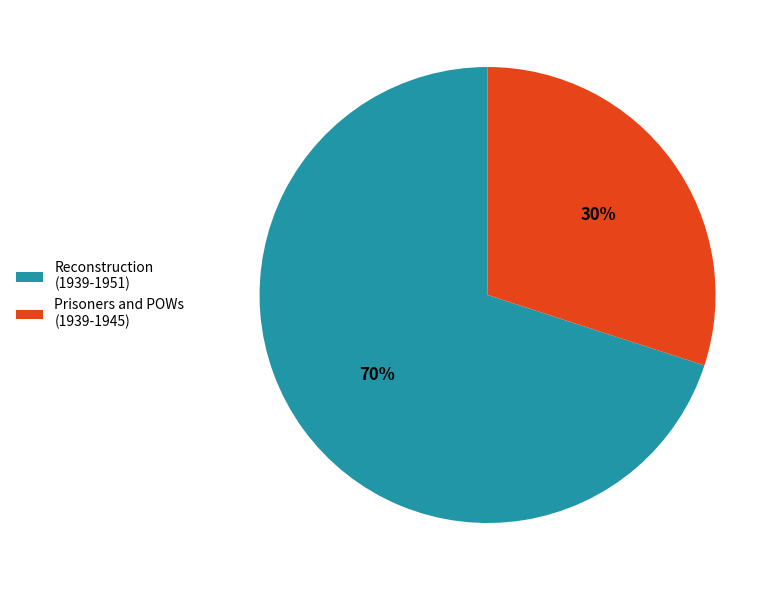

Do Prisoners and POWs (1939-1945) and Reconstruction (1939-1951) together represent more than half of the pie?

Yes